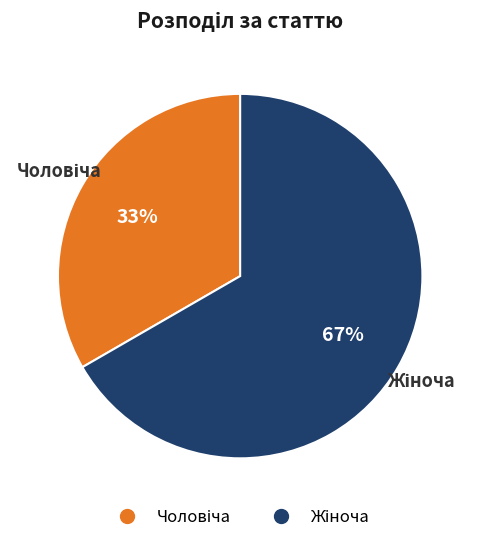

Is there a majority slice in this chart?

Yes